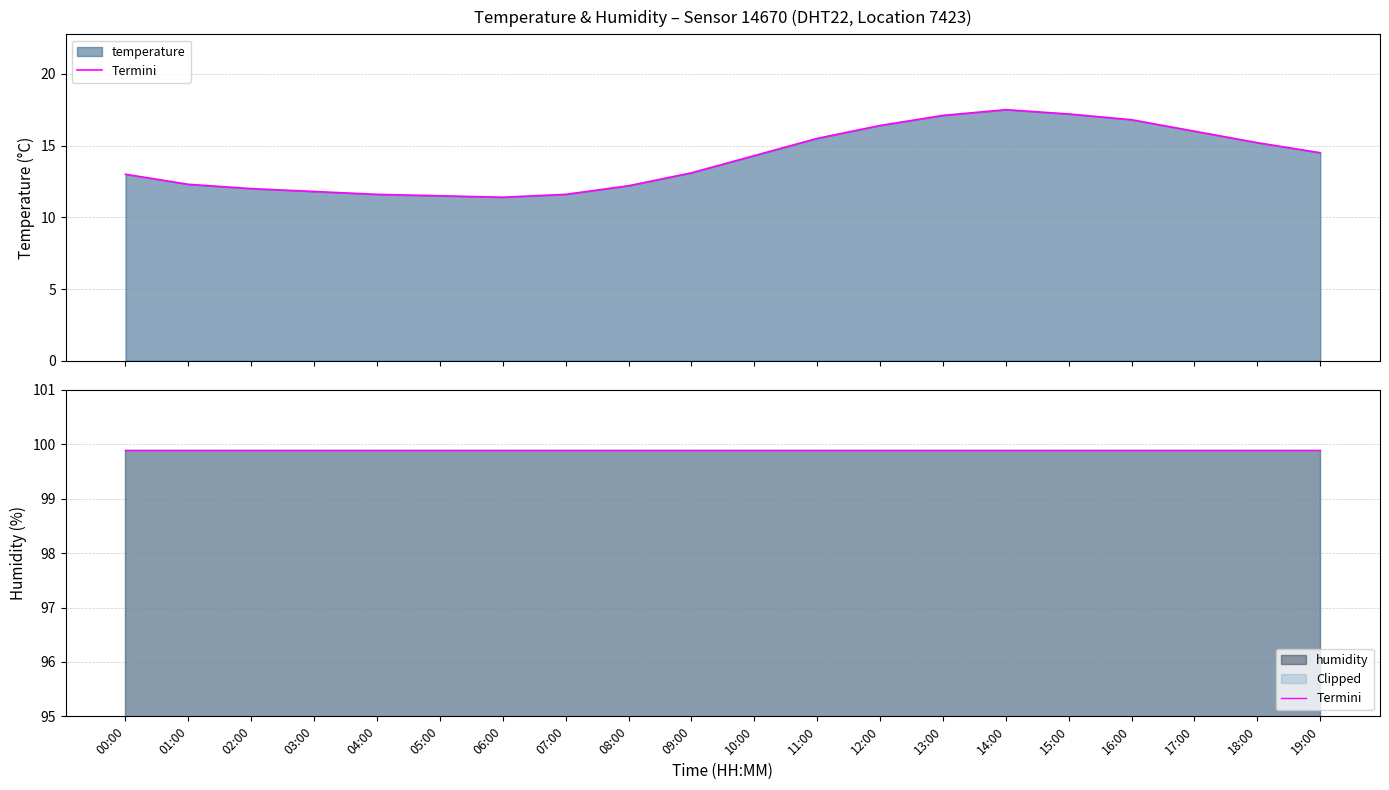

Reading right to left, what are all the values shown in this chart?

14.5	15.2	16.0	16.8	17.2	17.5	17.1	16.4	15.5	14.3	13.1	12.2	11.6	11.4	11.5	11.6	11.8	12.0	12.3	13.0